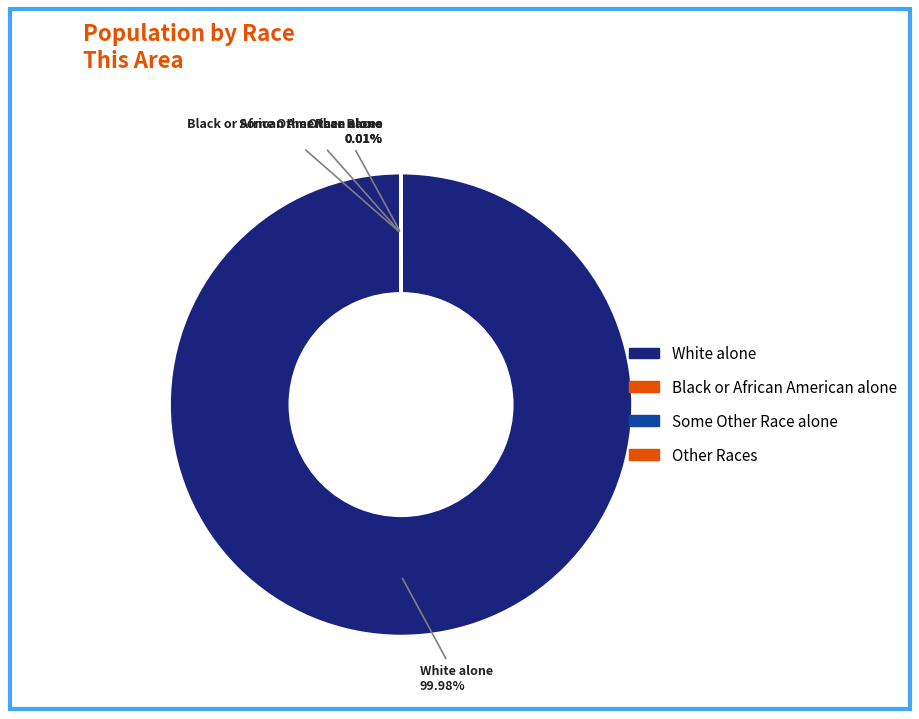

Is there any slice that represents more than half of the pie?

Yes